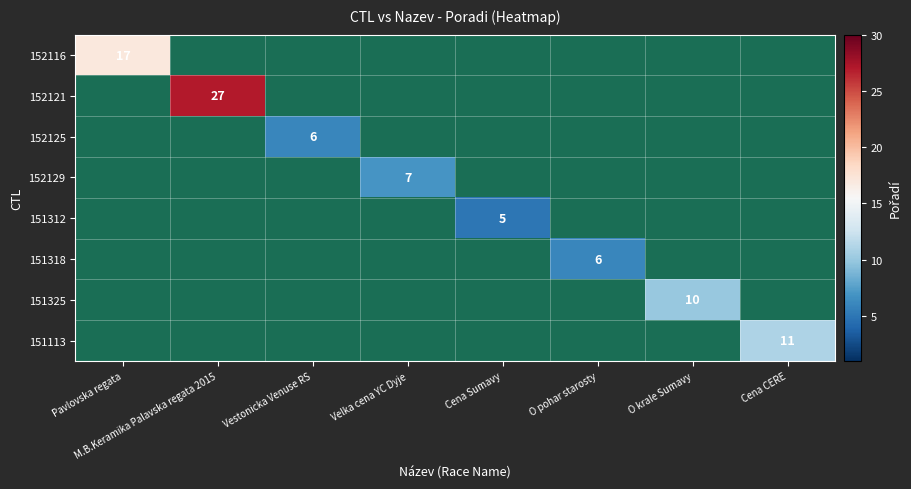

Count the number of data series in this chart.

8